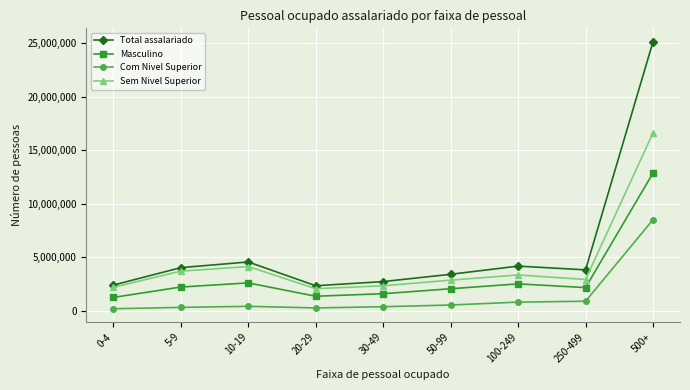

What is the total value across all series at 0-4?

6071494